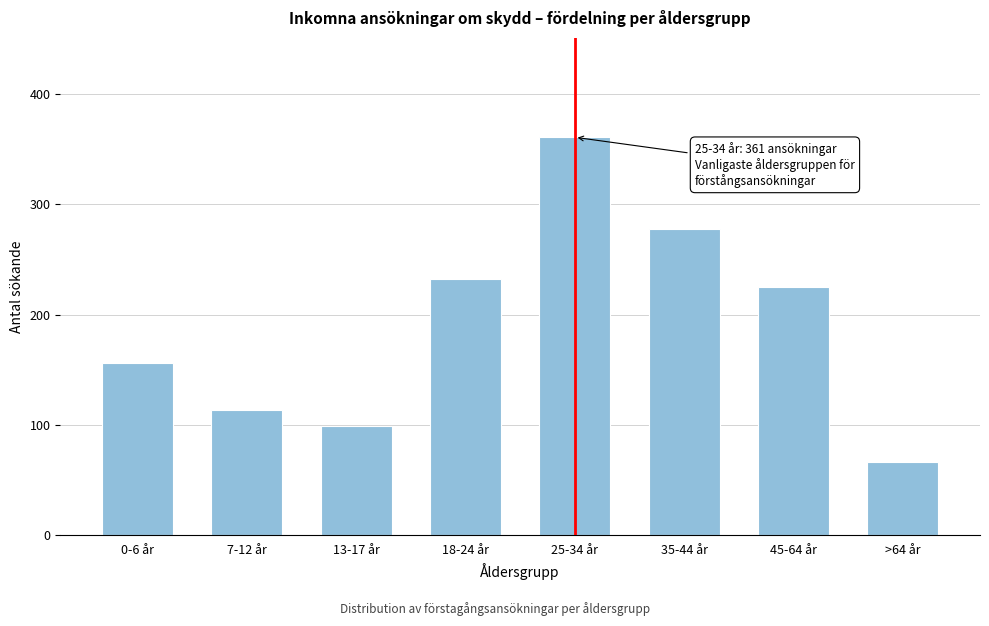

Reading left to right, extract all data points from this chart.

0-6 år=156	7-12 år=113	13-17 år=99	18-24 år=232	25-34 år=361	35-44 år=278	45-64 år=225	>64 år=66